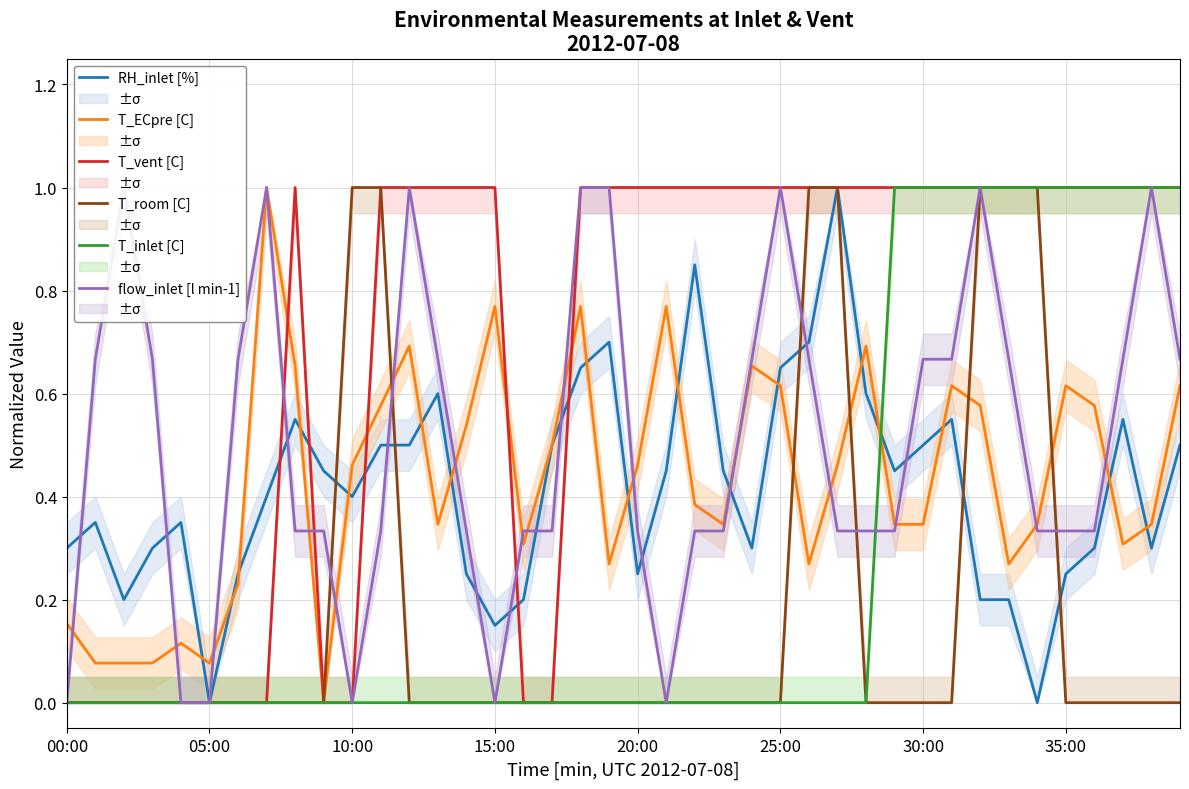

The T_room [C] series shows 1.0 at 34. True or false?

True